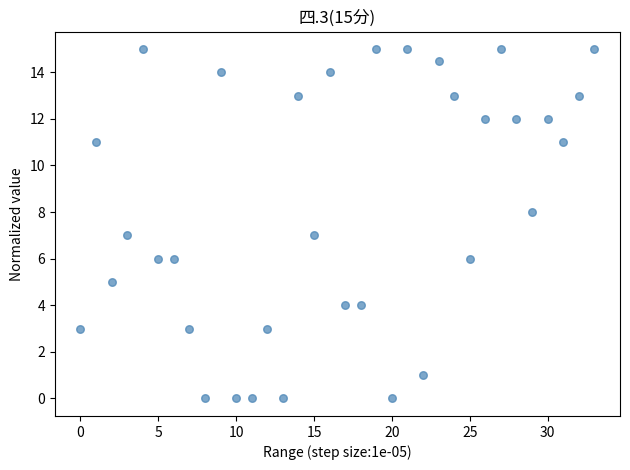

What is the range of Y values (max minus min)?

15.0